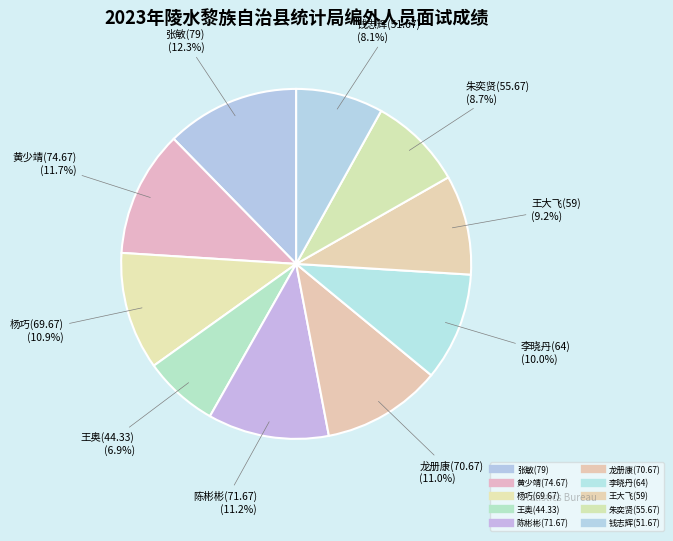

Does 朱奕贤(55.67) represent more than half of the total?

No